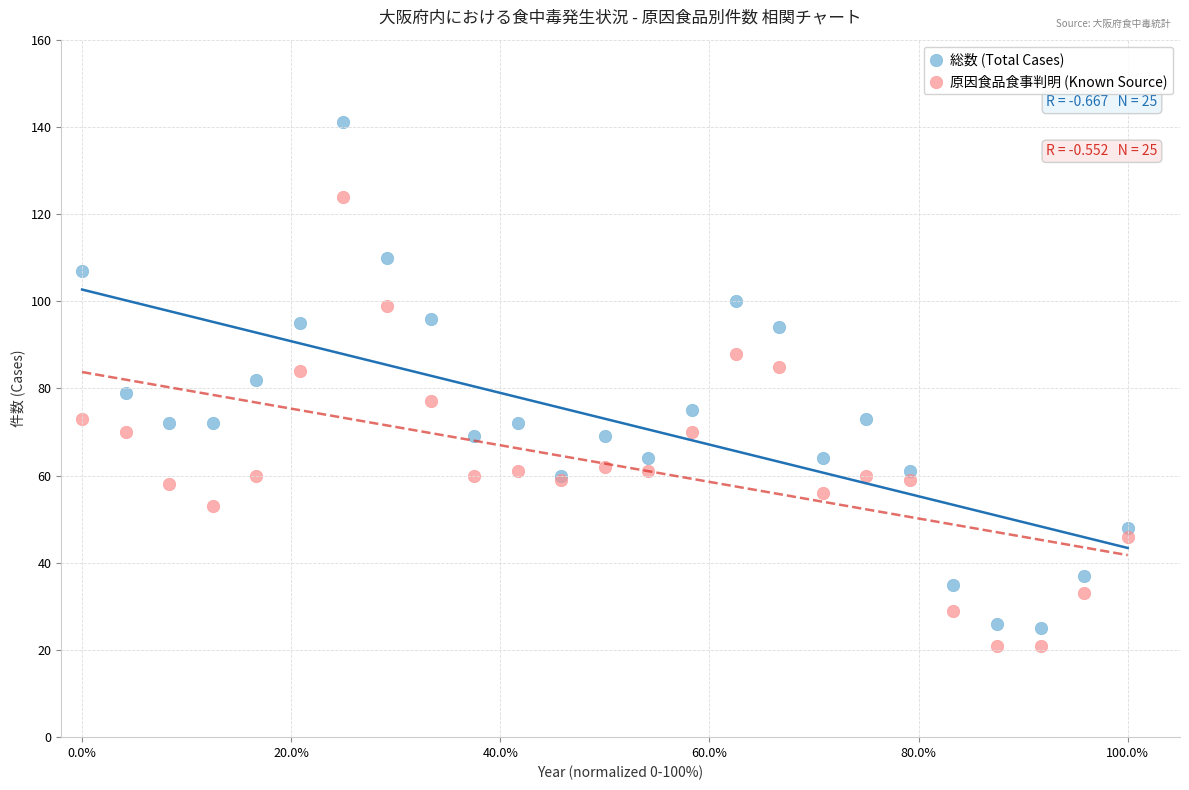

Which series reaches the maximum Y coordinate?

総数 (Total Cases)